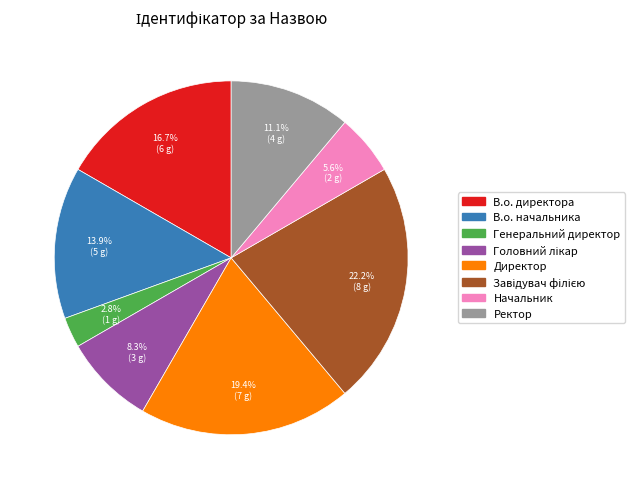

To the nearest percent, what portion does В.о. начальника represent?

14%